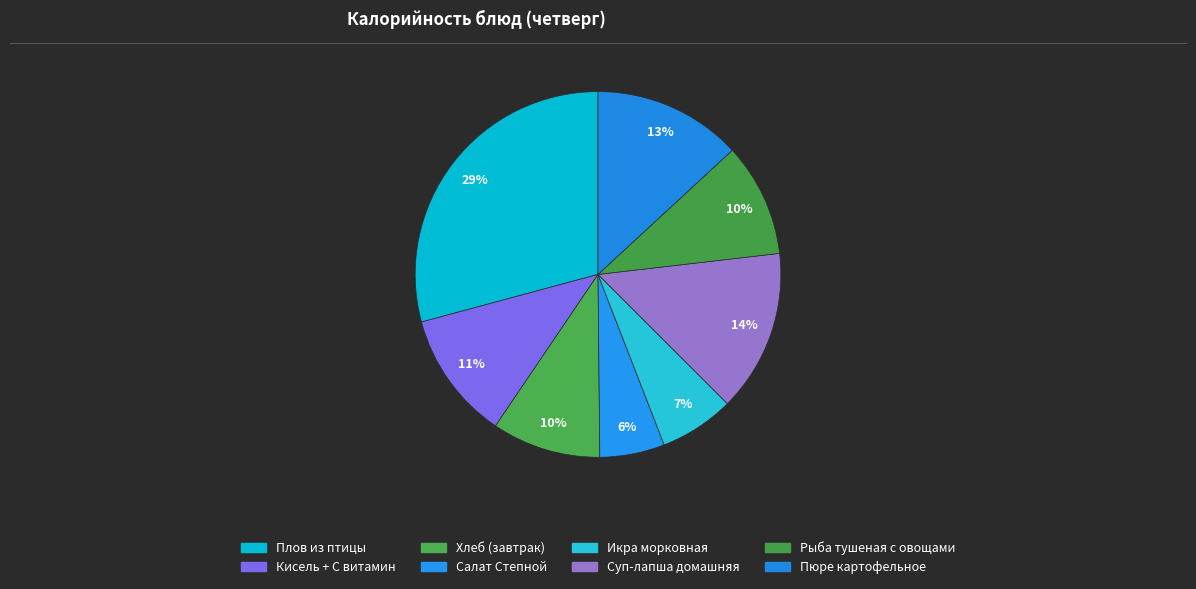

What is the change in value from Хлеб (завтрак) to Рыба тушеная с овощами?

+4.3